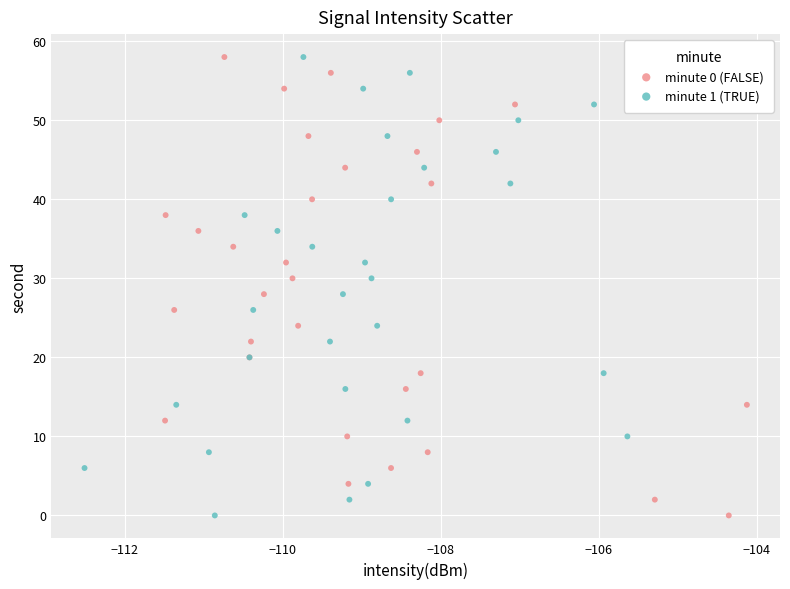

What are all the series names shown in the legend?

minute 0 (FALSE), minute 1 (TRUE)